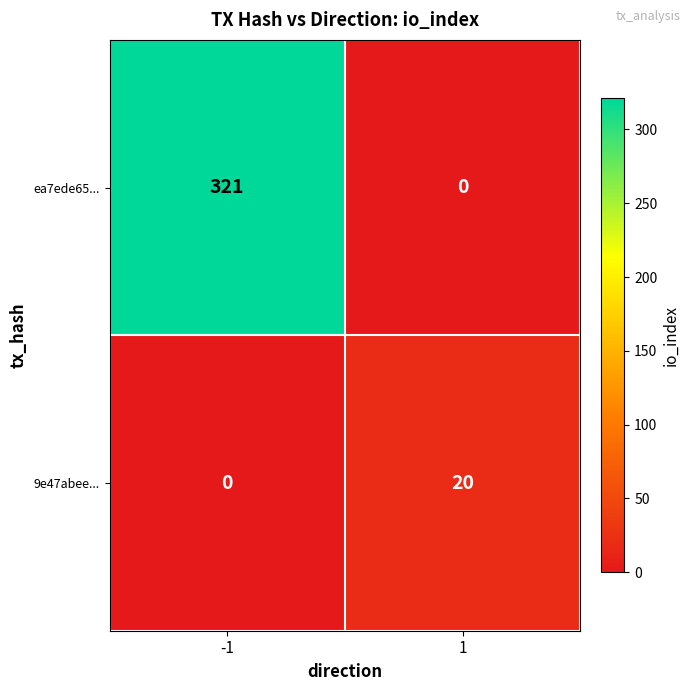

Is it true that 9e47abee... equals 9 at 1?

False